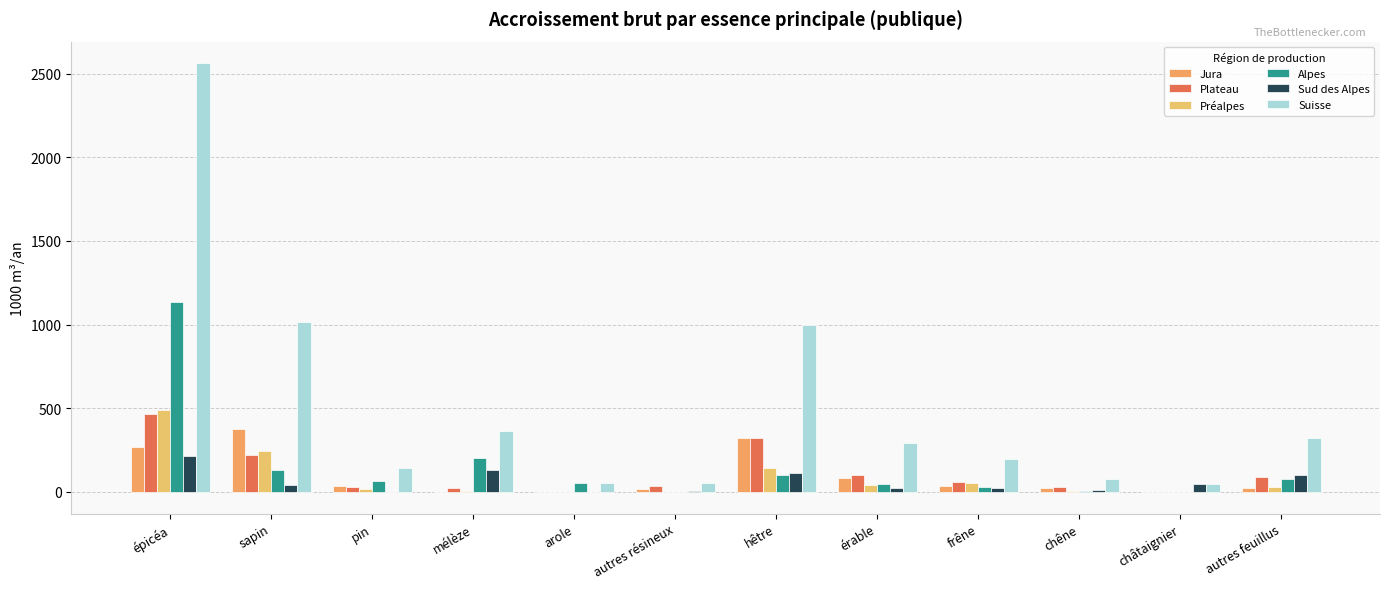

How many groups of bars are there?

12